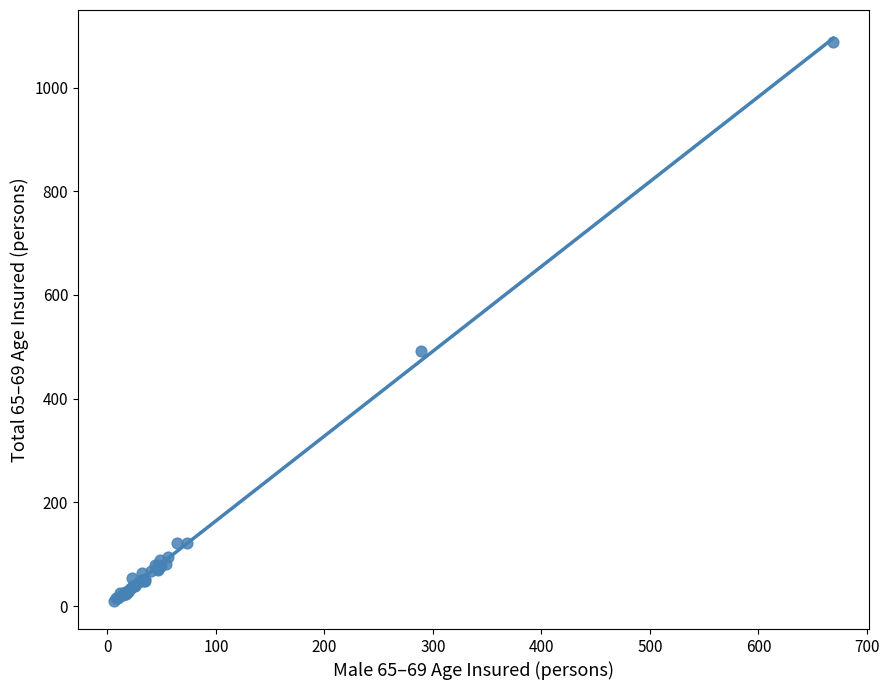

What Y value in the scatter plot is closest to 548?

492